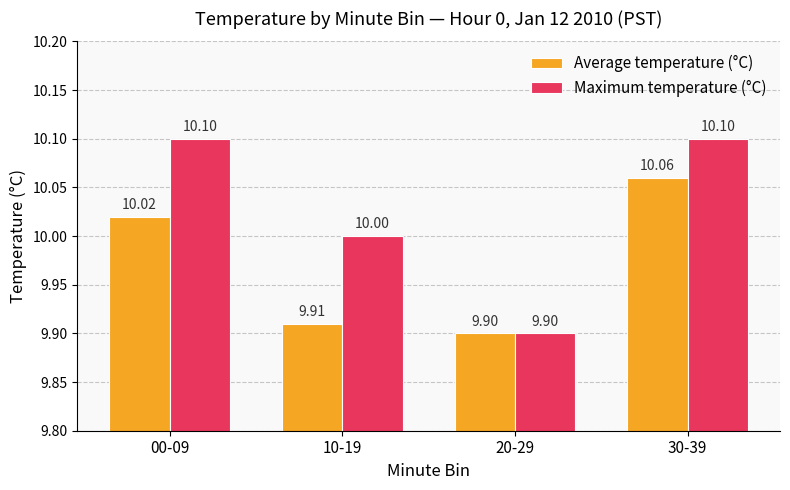

At how many categories does at least one series exceed 9?

4